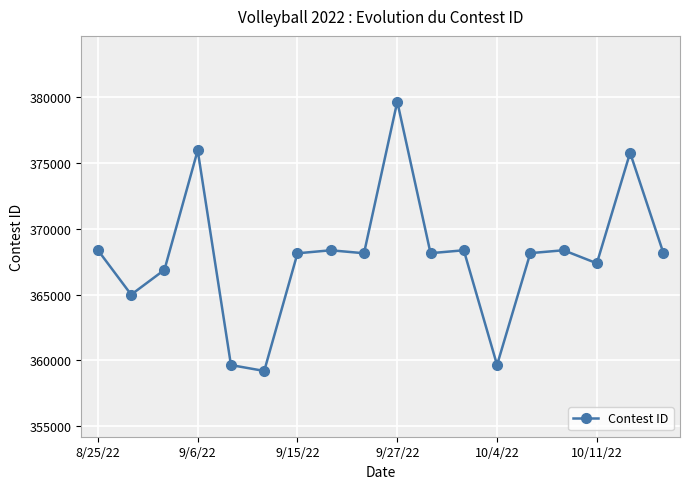

What is the average value?

367975